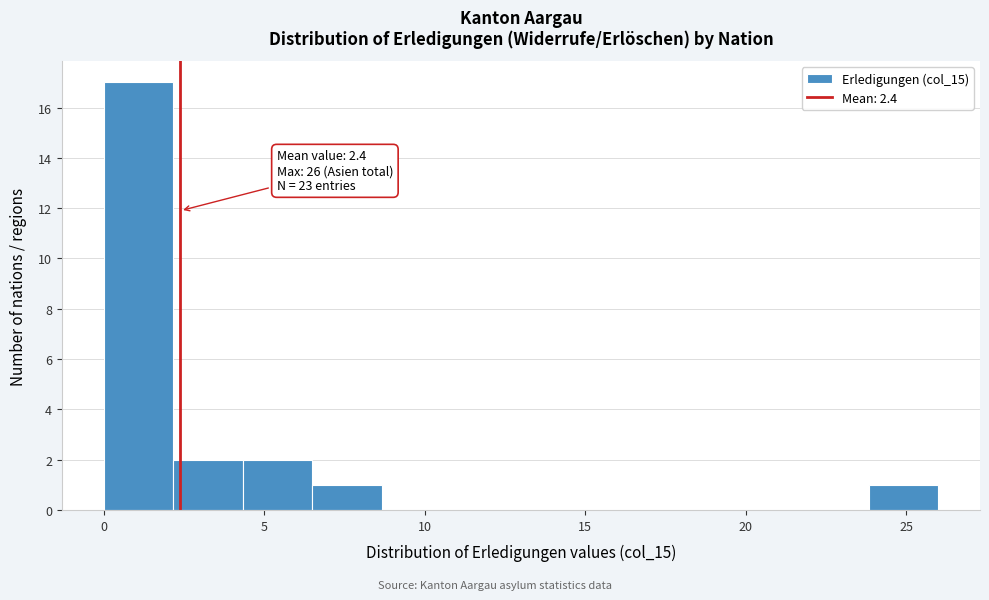

Over which range of the x-axis is the bar tallest?

0.0 to 2.0